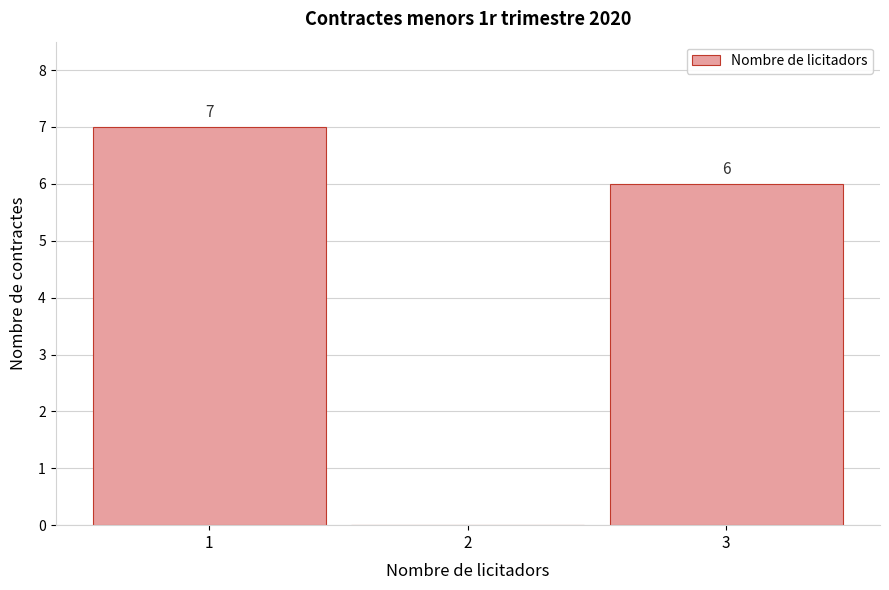

Which range on the x-axis has the tallest bar?

0.5 to 1.5